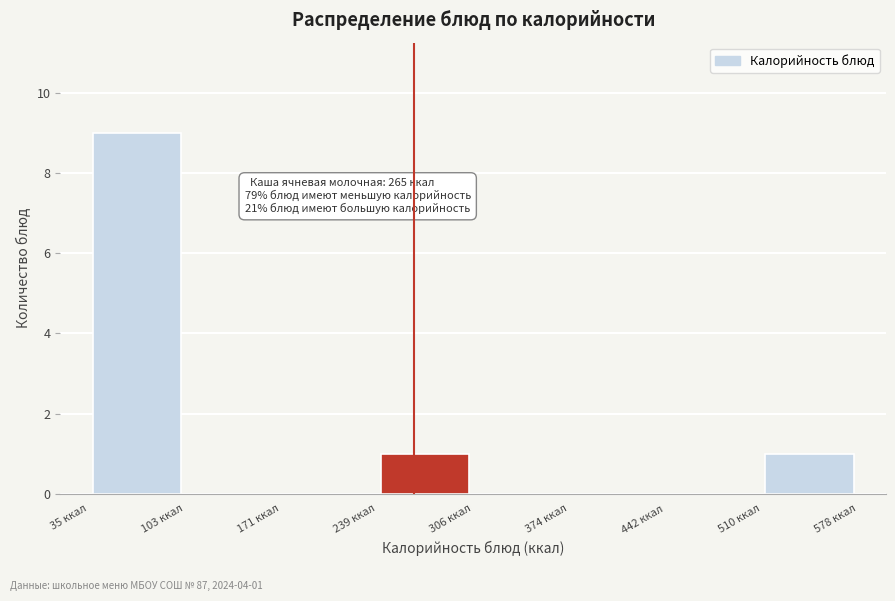

Which range on the x-axis has the tallest bar?

40 to 100